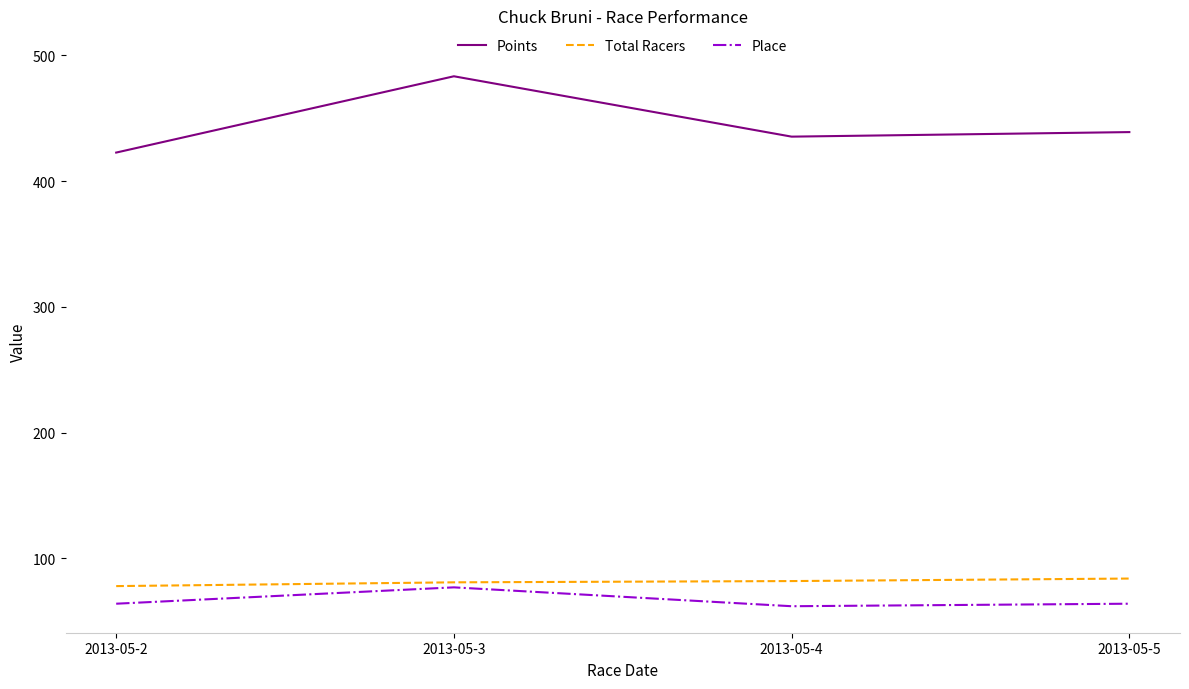

In Place, how many points are lower than both neighbors (excluding endpoints)?

1